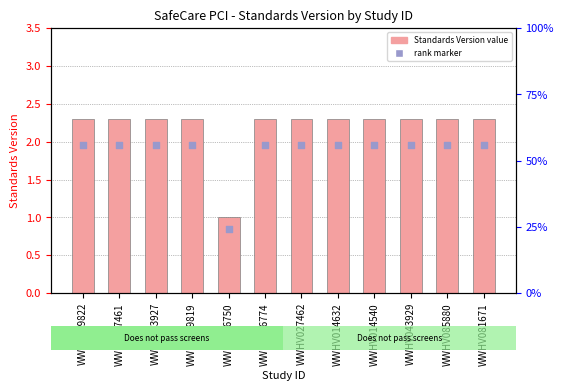

At which category is the sum across all series the highest?

WWHV089822